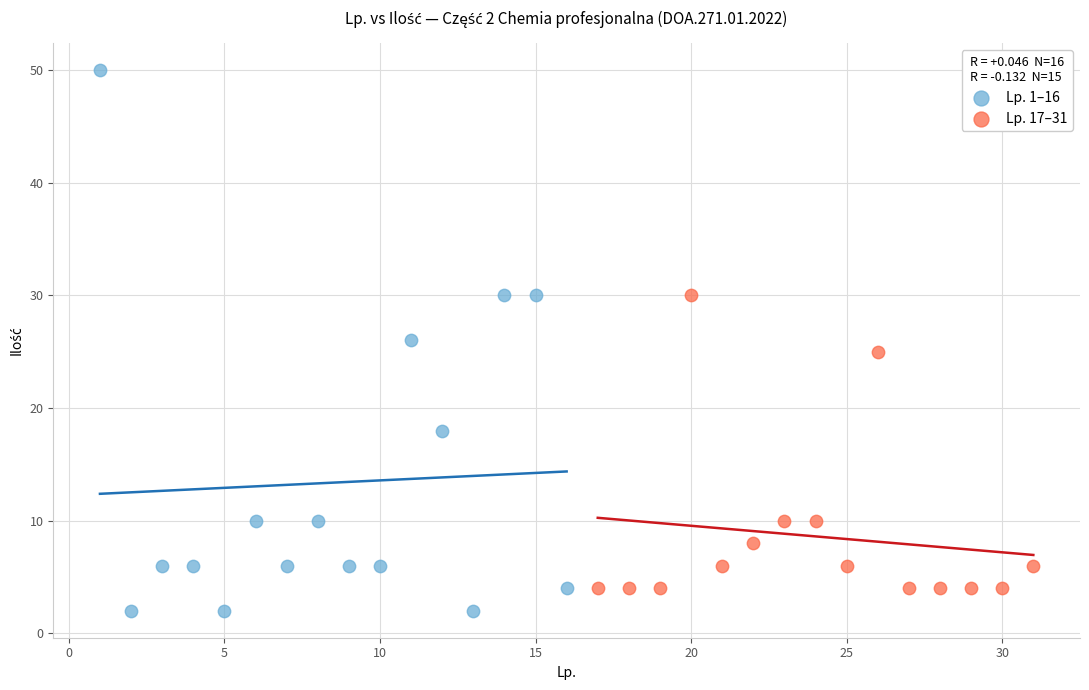

Which series has the largest Y range (max minus min)?

Lp. 1–16